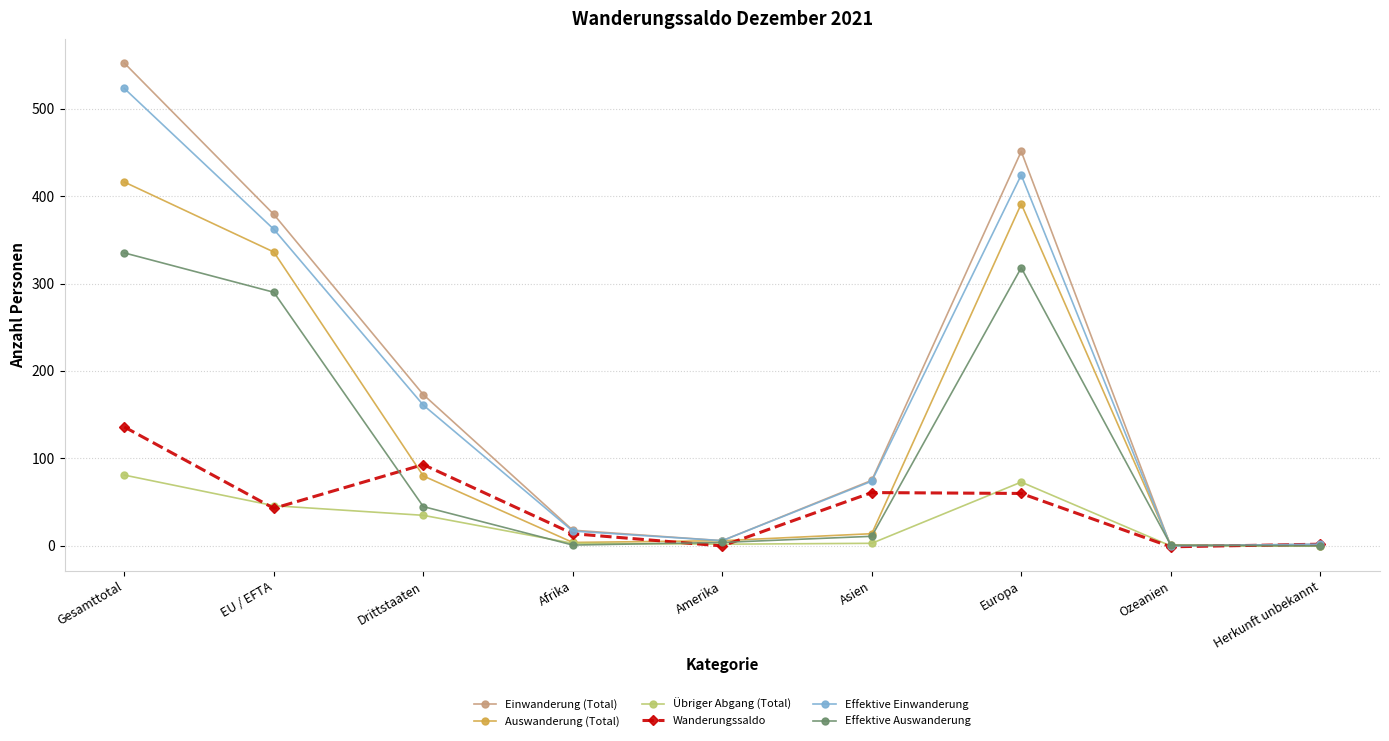

What position from the left is Drittstaaten?

3